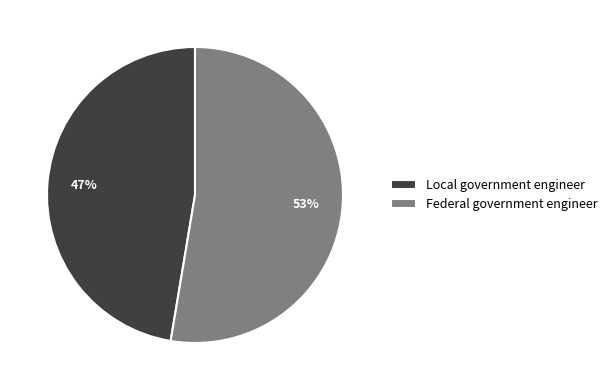

Is the sum of Federal government engineer and Local government engineer greater than half?

Yes